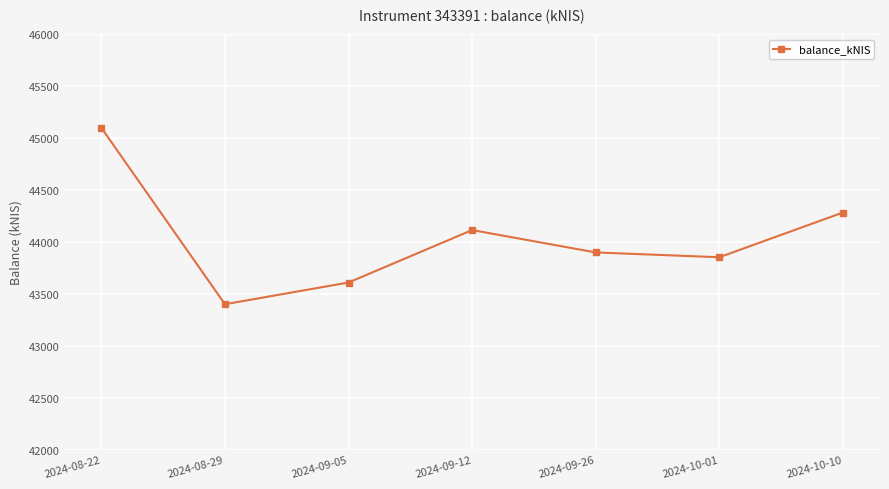

Which label corresponds to the smallest value in the chart?

2024-08-29